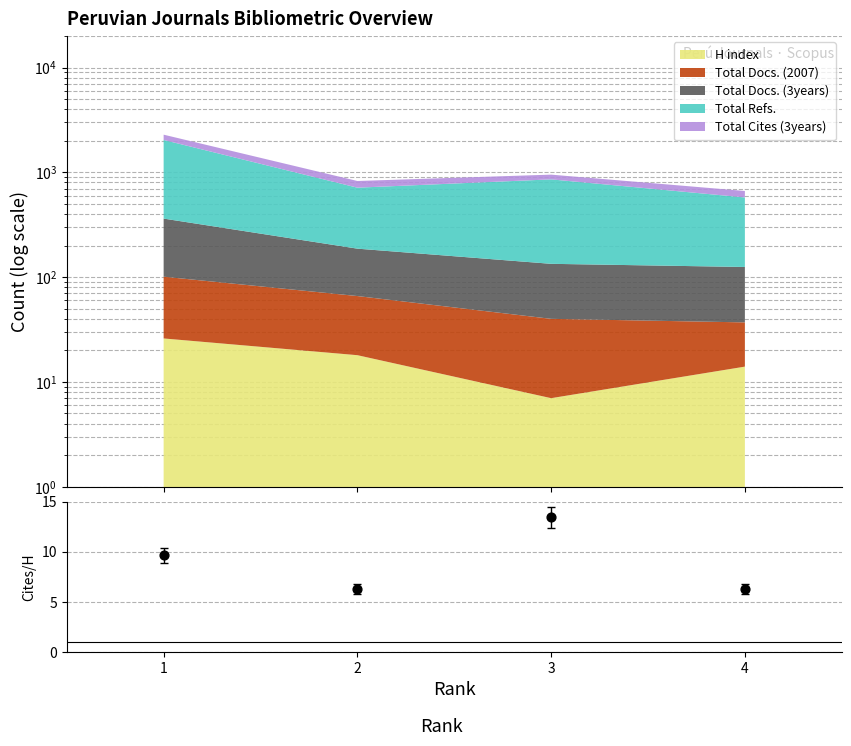

What is the change in value from 3 to 4?

-7.1